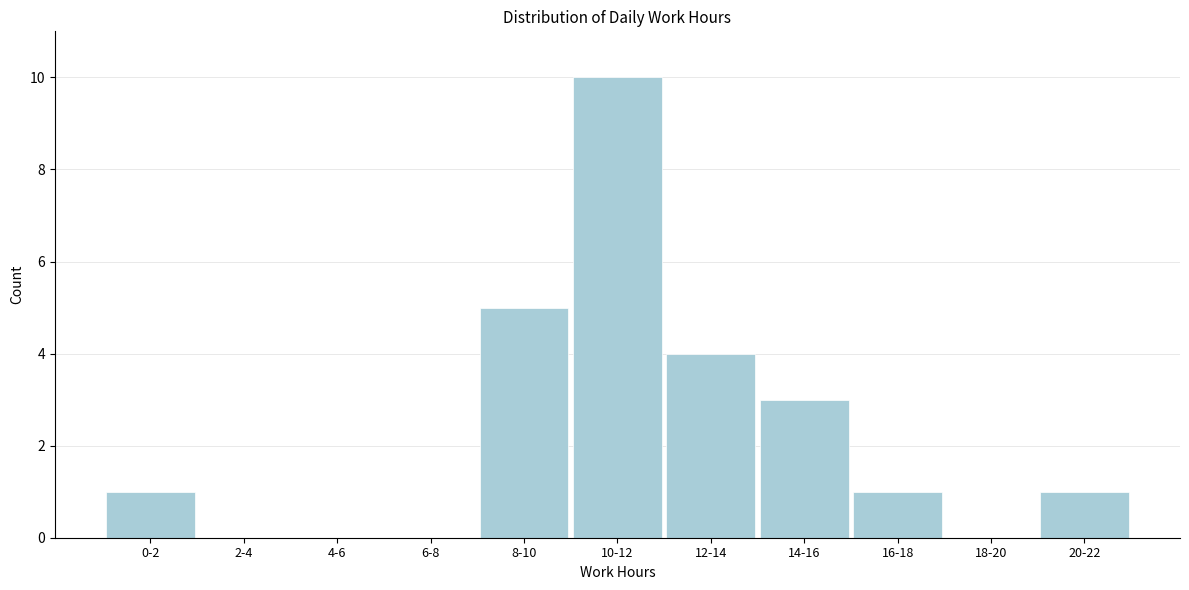

Reading left to right, extract all data points from this chart.

0-2=1	2-4=0	4-6=0	6-8=0	8-10=5	10-12=10	12-14=4	14-16=3	16-18=1	18-20=0	20-22=1